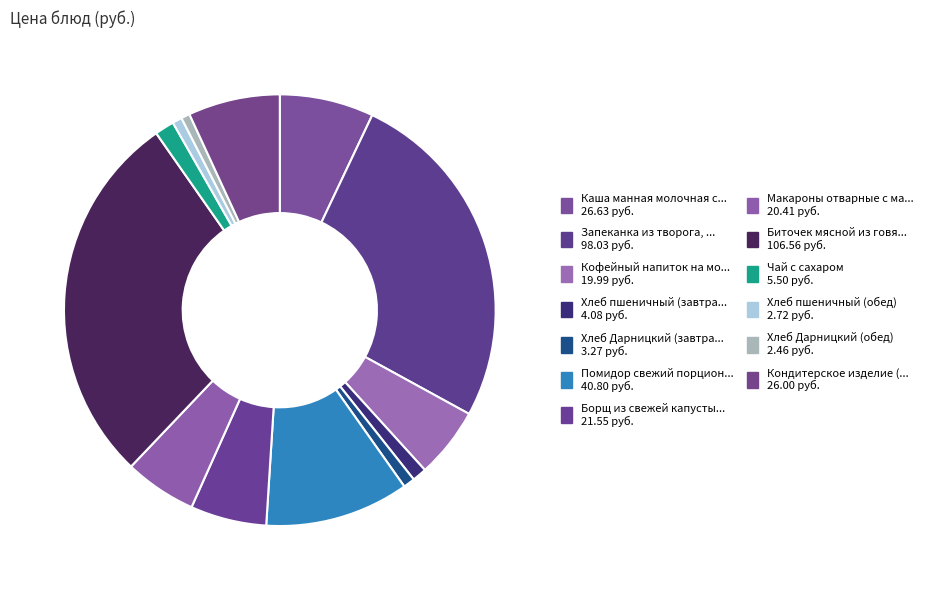

Which slice is the smallest?

Хлеб Дарницкий (обед)